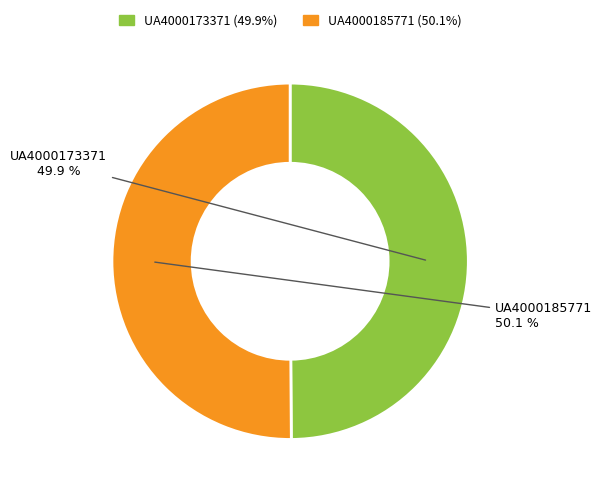

What is the ratio of the value at UA4000185771 to the value at UA4000173371?

1.0